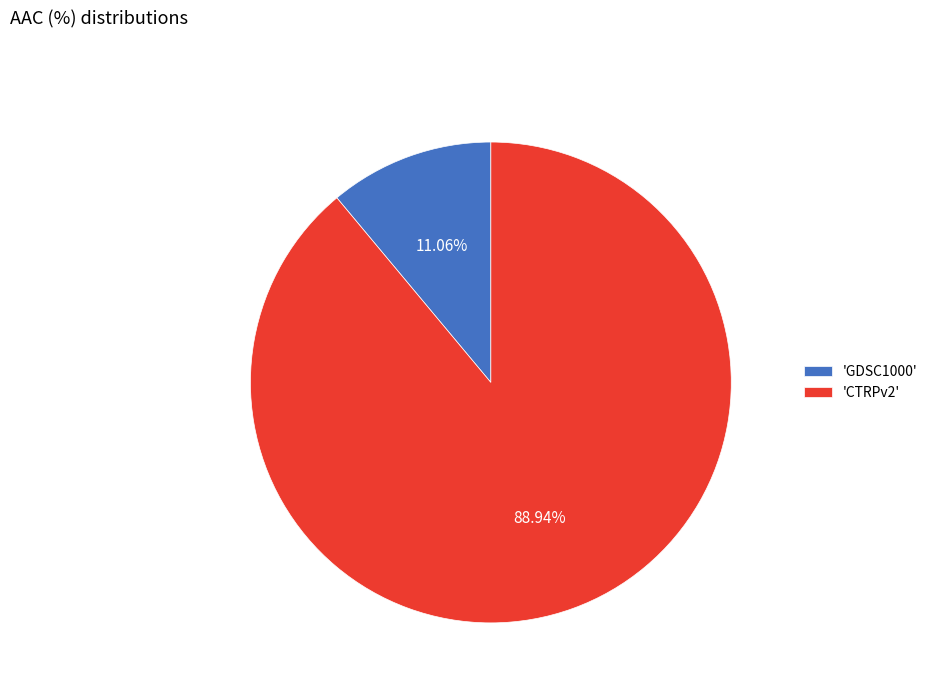

Which has a higher value, 'CTRPv2' or 'GDSC1000'?

'CTRPv2'